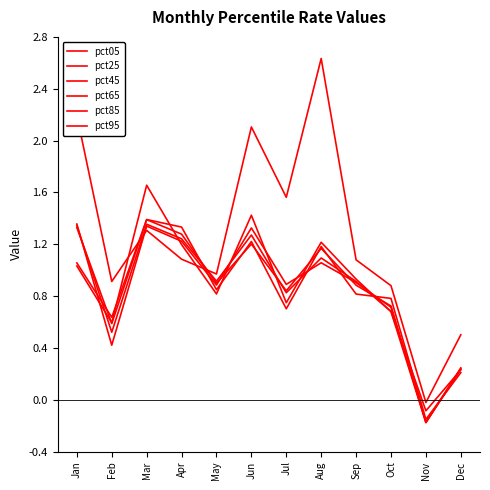

How many lines are shown in the chart?

6